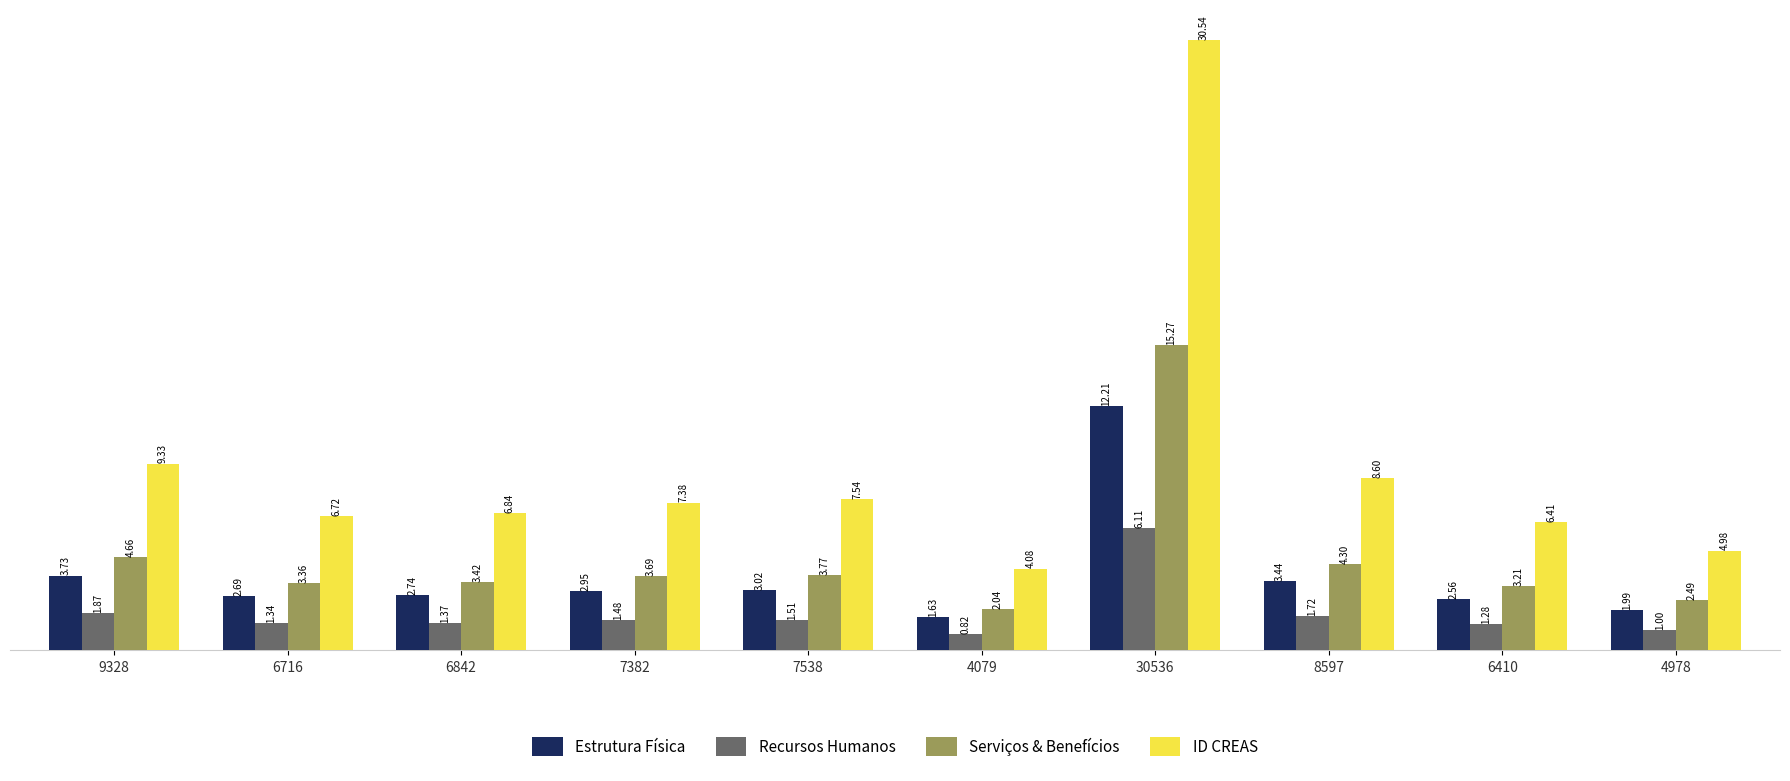

At which category is the sum across all series the highest?

30536